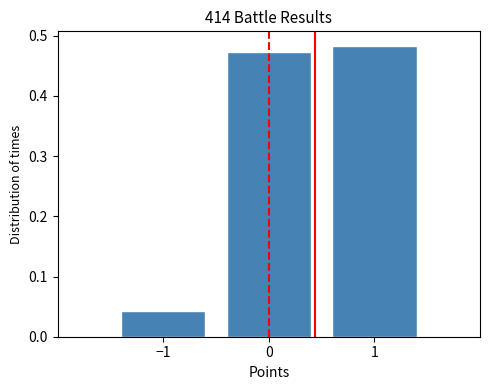

Reading left to right, list every bar in this chart as the range it spans on the x-axis followed by its height. The values are not printed on the chart, so give them approximately, as read against the axis.

-1.5 to -0.5: 0.04
-0.5 to 0.5: 0.47
0.5 to 1.5: 0.48